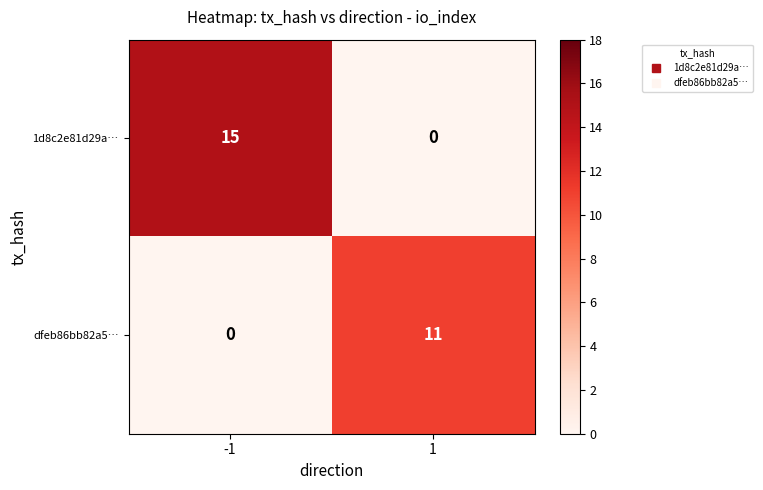

What value does the dfeb86bb82a5… series have at 1?

11